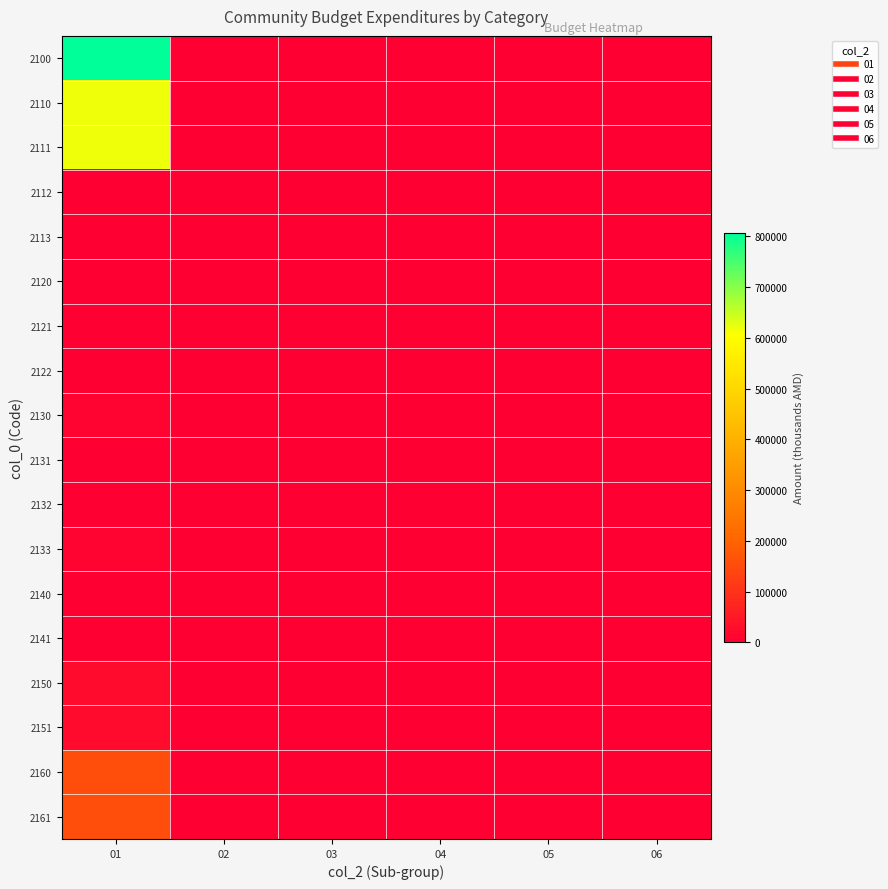

What is the total value across all series at 01?

2423052.3